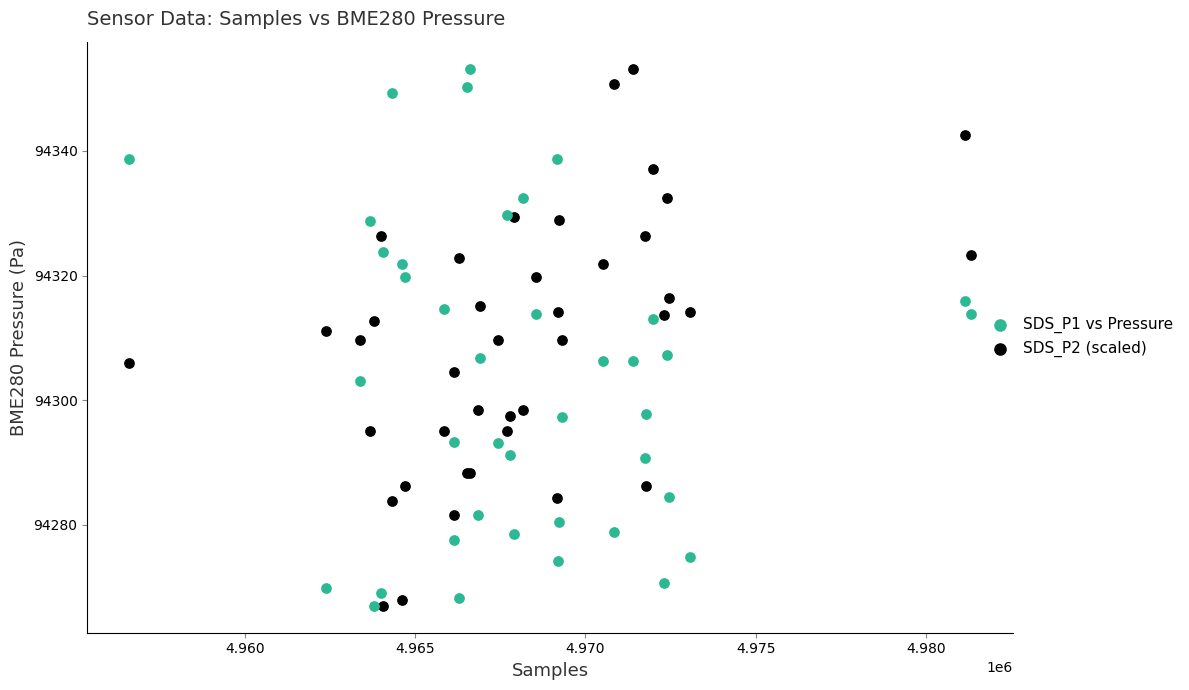

What is the X range (max minus min) for the scatter plot?

24701.0